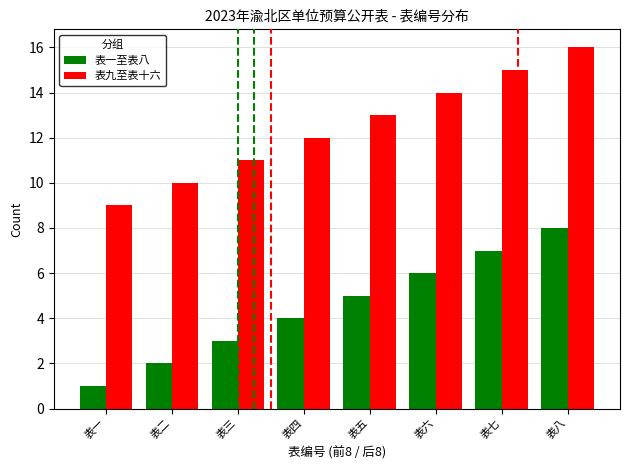

Which series has the largest total across all categories?

表九至表十六